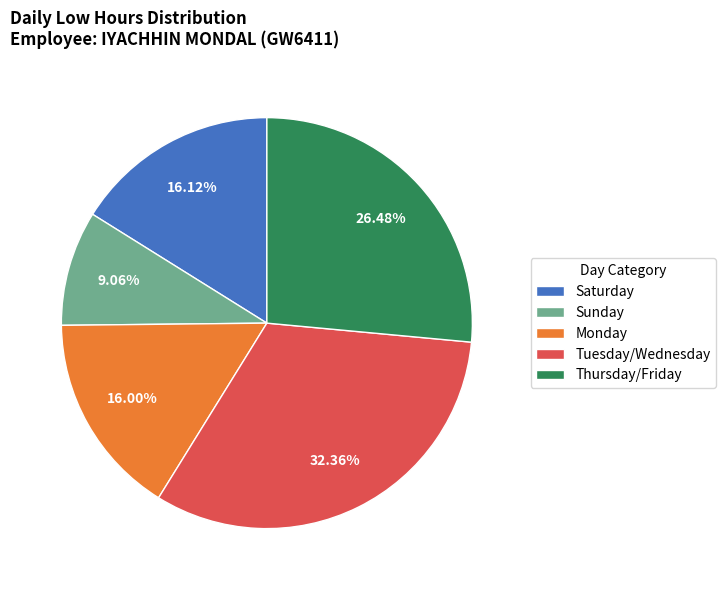

Approximately how many times larger is the value at Sunday compared to Monday?

0.6